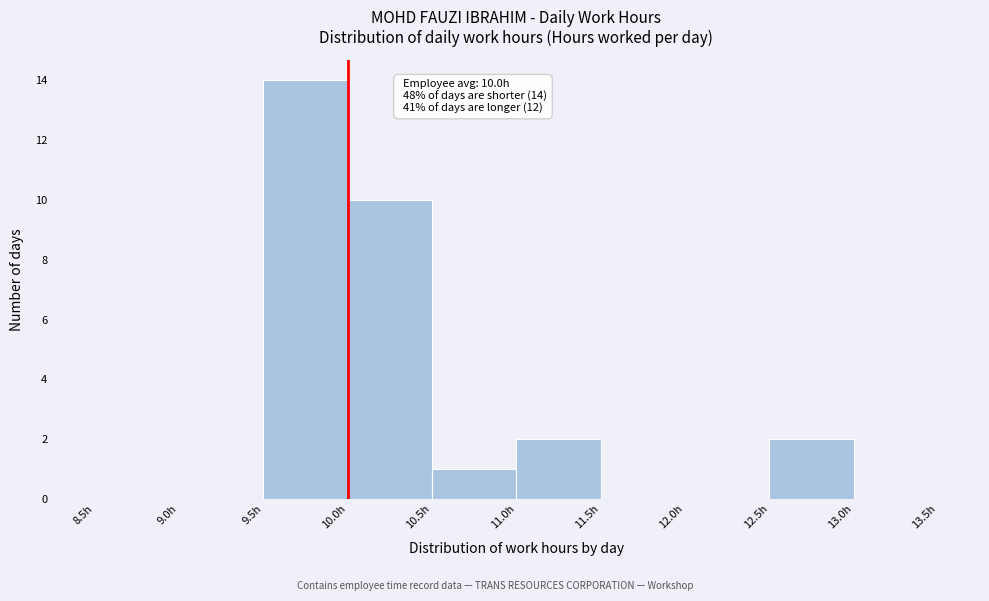

Over which range of the x-axis is the bar tallest?

9.5 to 10.0